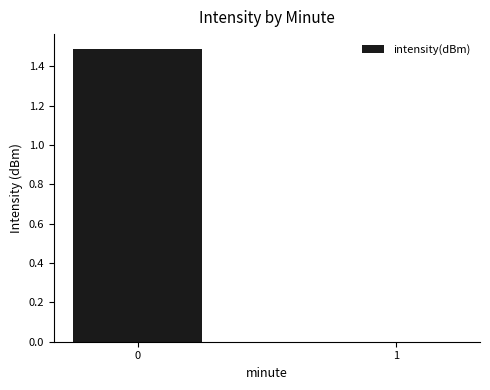

Reading right to left, list all the values displayed in this chart.

0.0	1.5